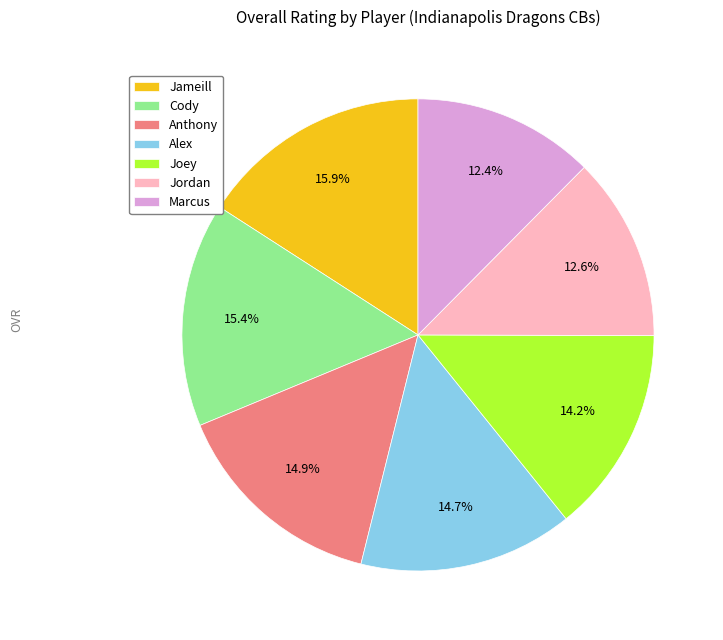

To the nearest percent, what is the difference between the Alex and Marcus slice percentages?

2%